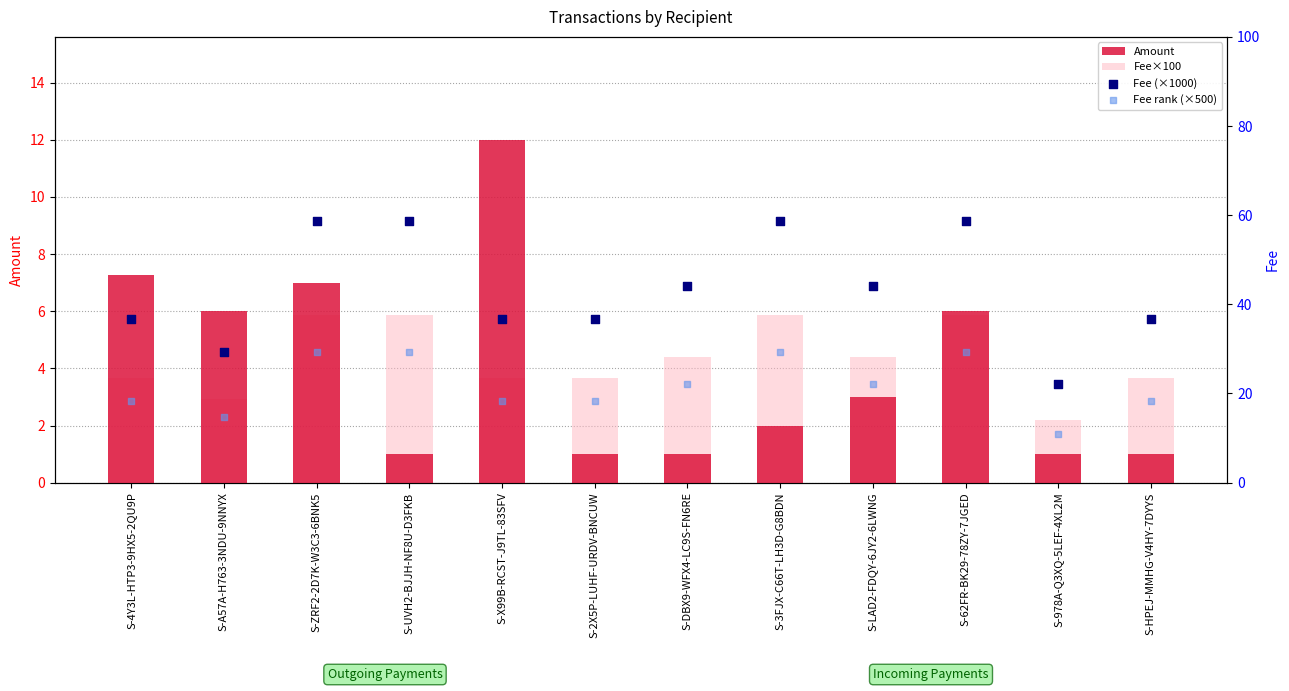

What is the total value across all series at S-62FR-BK29-78ZY-7JGED?

100.1